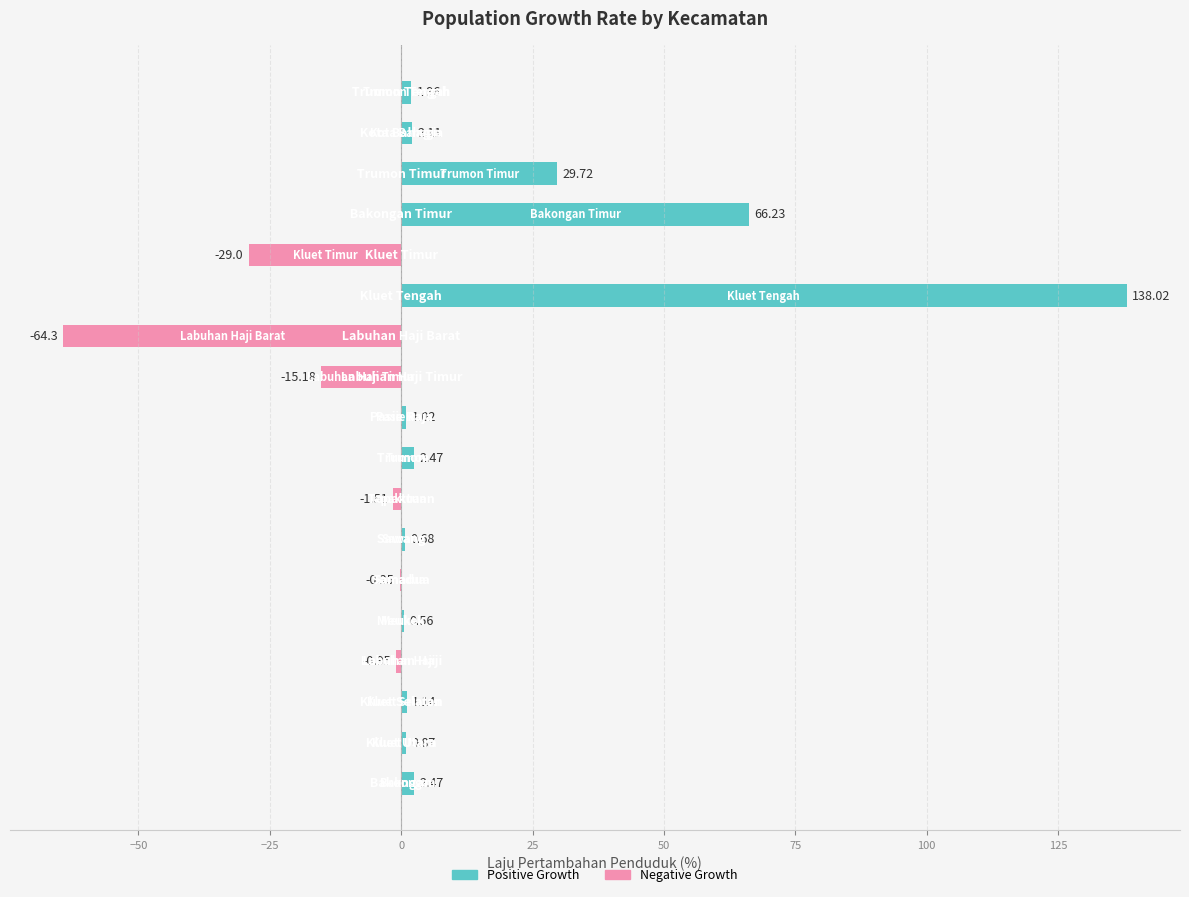

List the labels in order of value, smallest first.

Labuhan Haji Barat, Kluet Timur, Labuhan Haji Timur, Tapaktuan, Labuhan Haji, Samadua, Meukek, Sawang, Kluet Utara, Pasie Raja, Kluet Selatan, Trumon Tengah, Kota Bahagia, Bakongan, Trumon, Trumon Timur, Bakongan Timur, Kluet Tengah